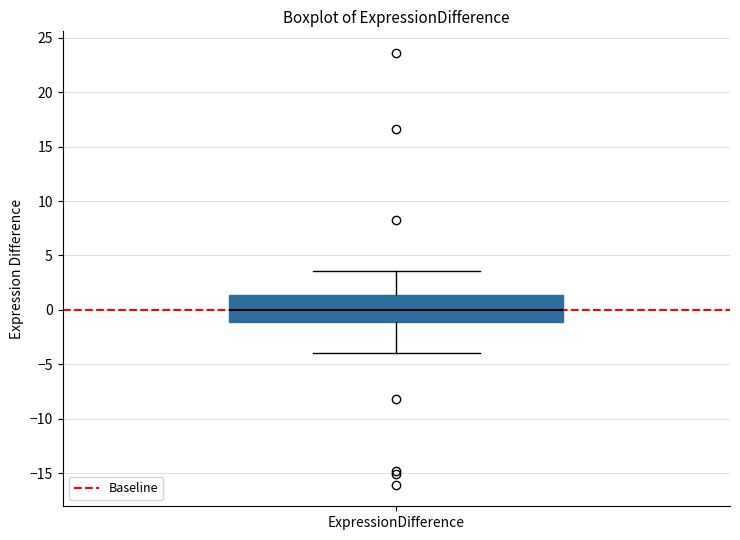

Where is the upper edge of the box for ExpressionDifference on the y-axis? The values are not printed on the chart, so give them approximately, as read against the axis.

1.5